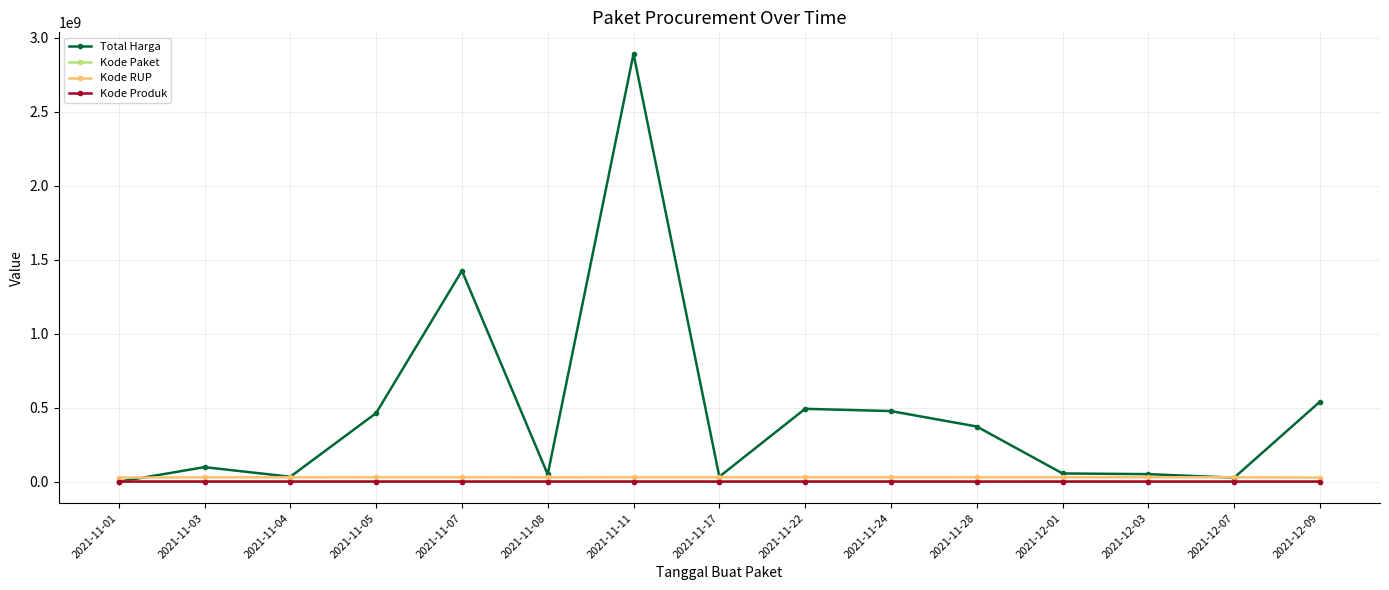

What is the label of the 2nd point from the right?

2021-12-07